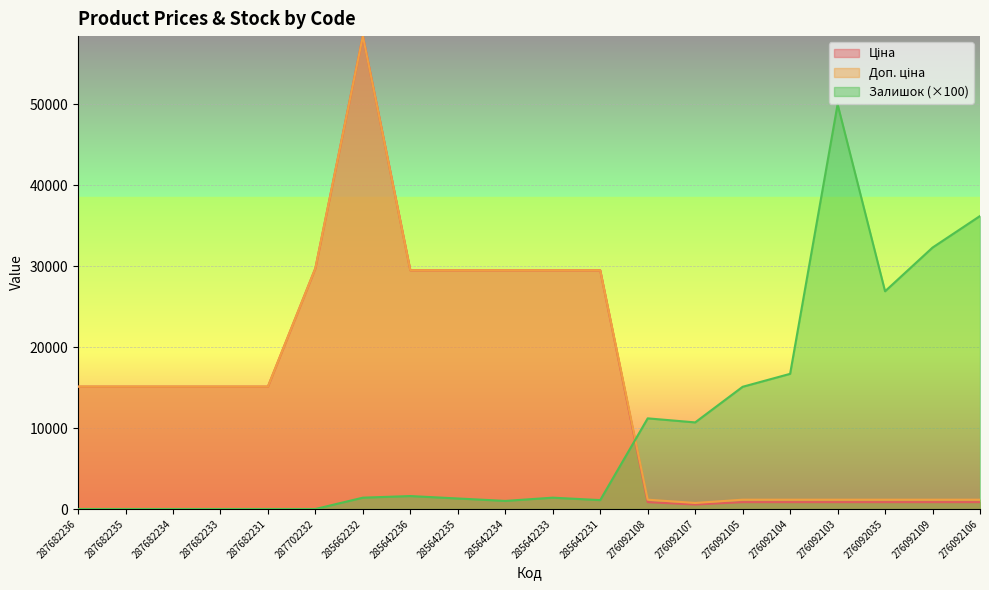

What is the label of the 18th point from the right?

287682234